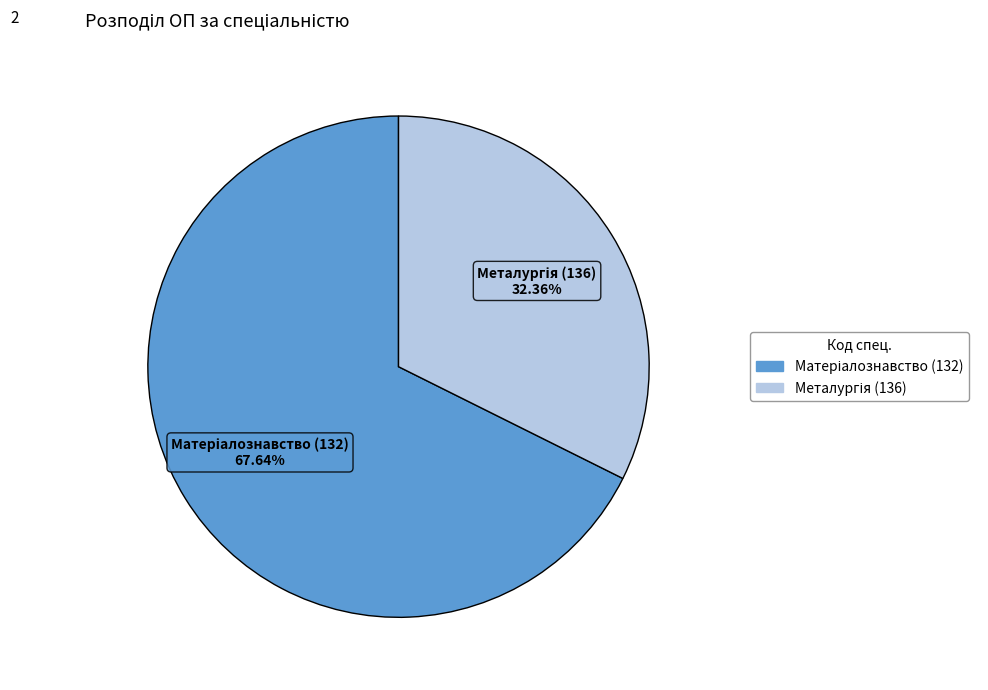

Is there any slice that represents more than half of the pie?

Yes